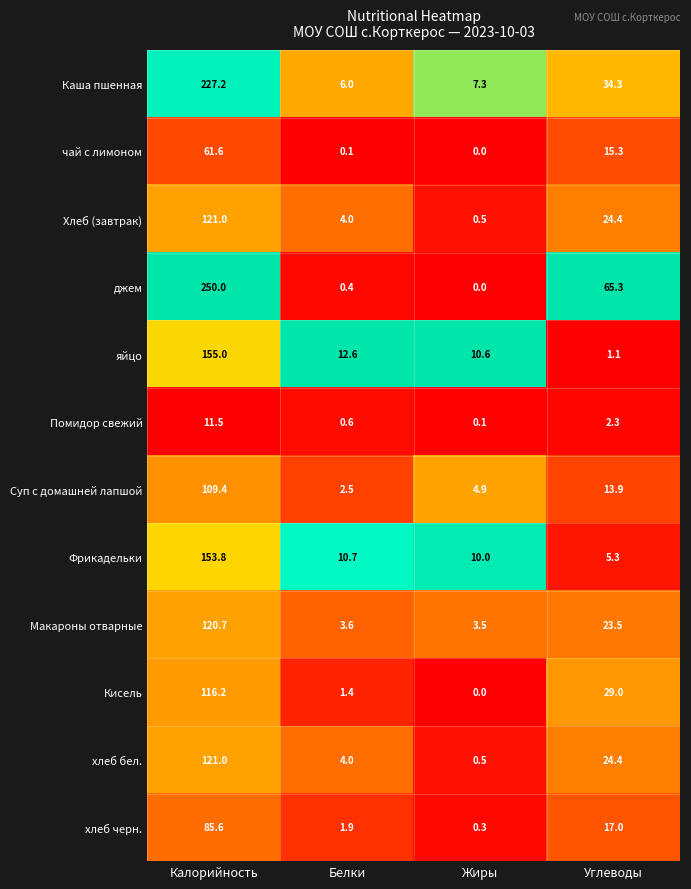

At which category does the chart reach its minimum across all series?

Жиры